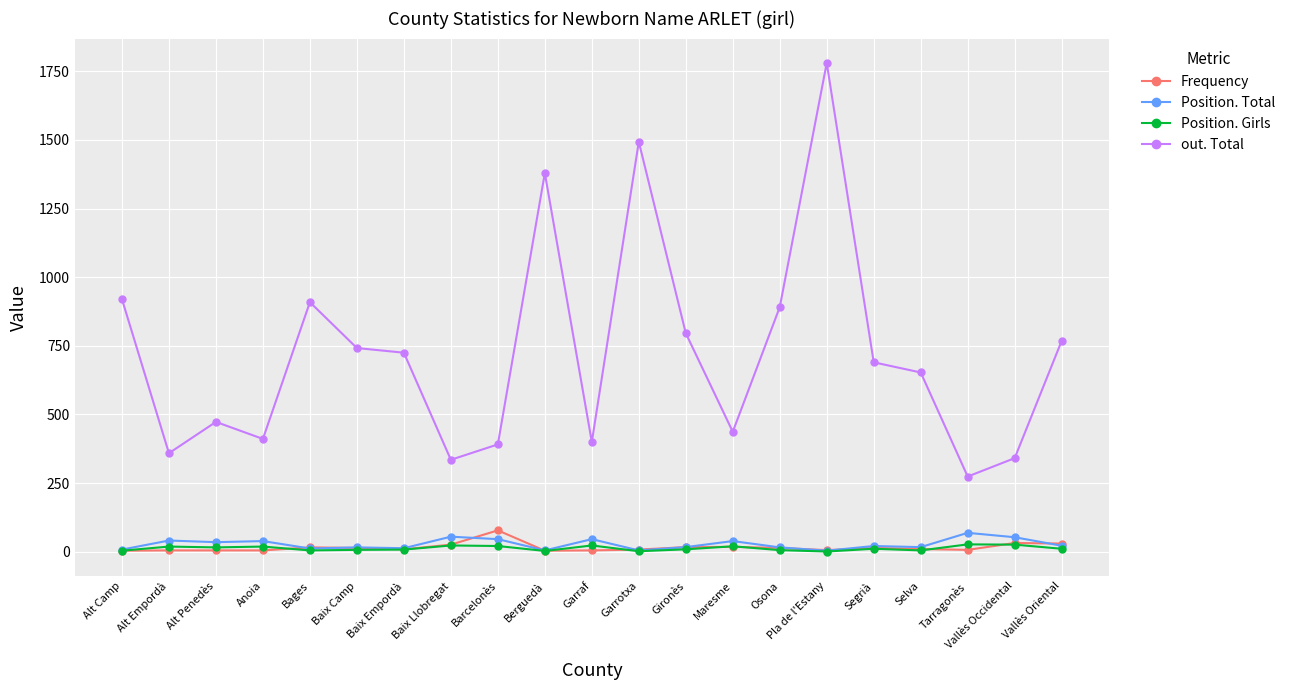

The value of Position. Total at Garraf is 46. True or false?

True